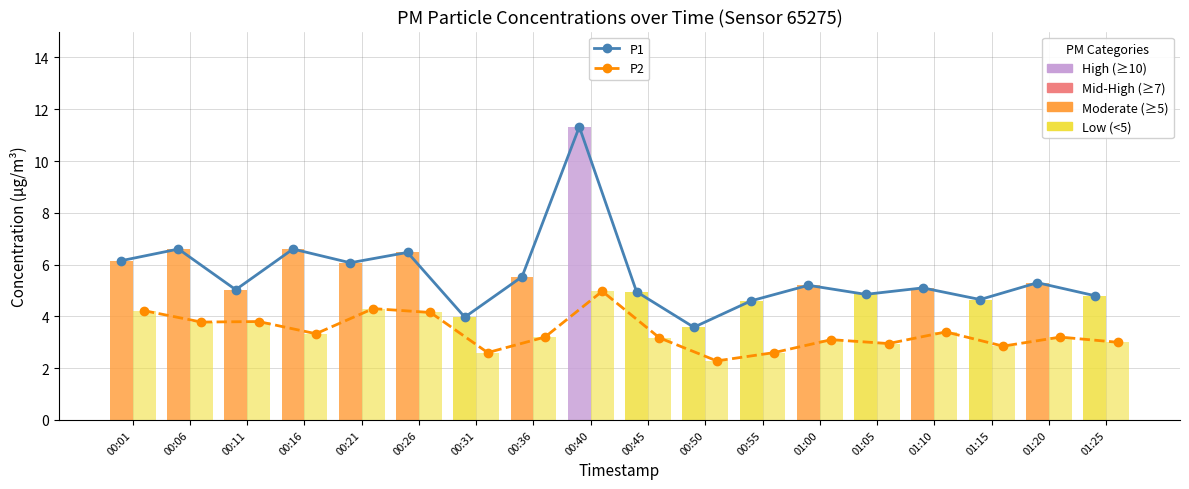

Reading right to left, list all the values displayed in this chart.

P1: 01:25=4.8	01:20=5.3	01:15=4.7	01:10=5.1	01:05=4.8	01:00=5.2	00:55=4.6	00:50=3.6	00:45=5.0	00:40=11.3	00:36=5.5	00:31=4.0	00:26=6.5	00:21=6.1	00:16=6.6	00:11=5.0	00:06=6.6	00:01=6.2
P2: 01:25=3.0	01:20=3.2	01:15=2.9	01:10=3.4	01:05=3.0	01:00=3.1	00:55=2.6	00:50=2.3	00:45=3.2	00:40=5.0	00:36=3.2	00:31=2.6	00:26=4.2	00:21=4.3	00:16=3.3	00:11=3.8	00:06=3.8	00:01=4.2